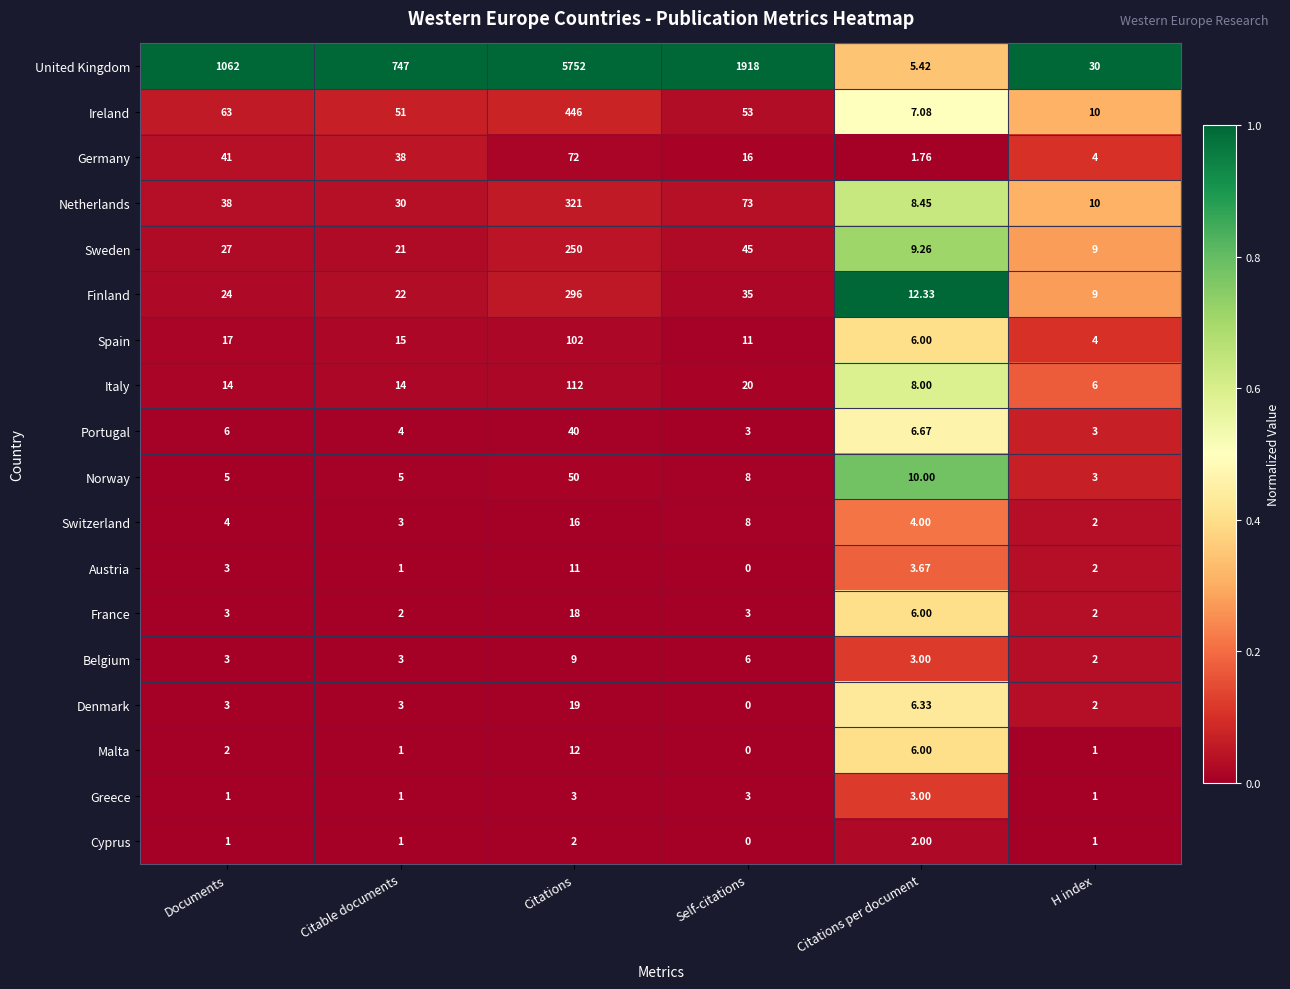

What is the spread (max minus min) of values at H index?

29.0